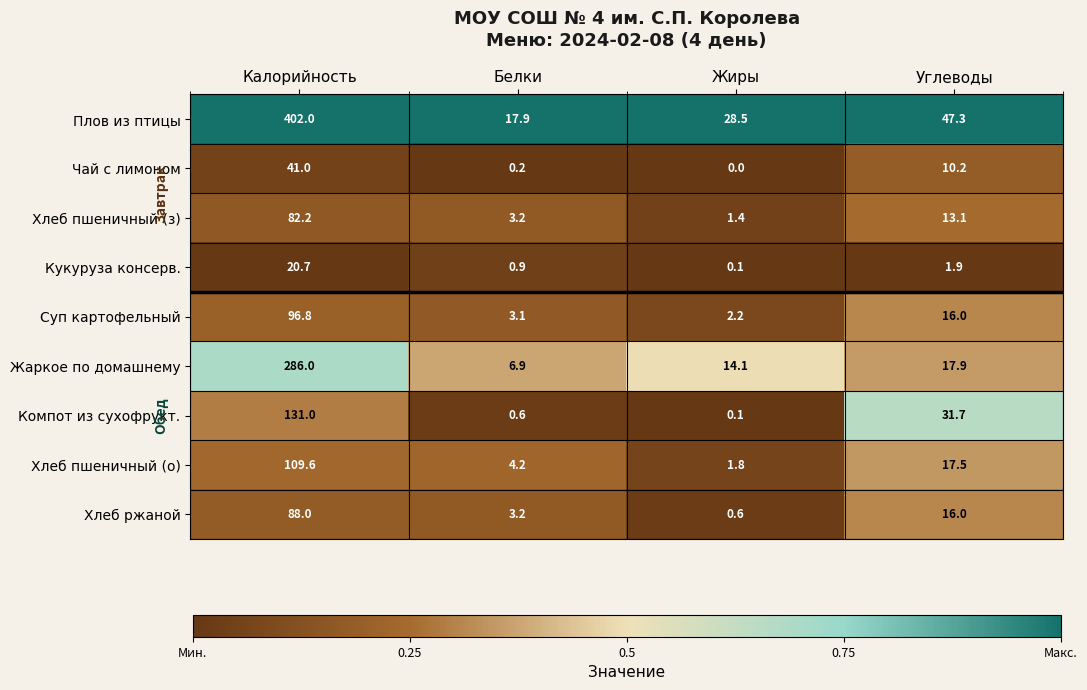

At which label does Суп картофельный first exceed 16?

Калорийность